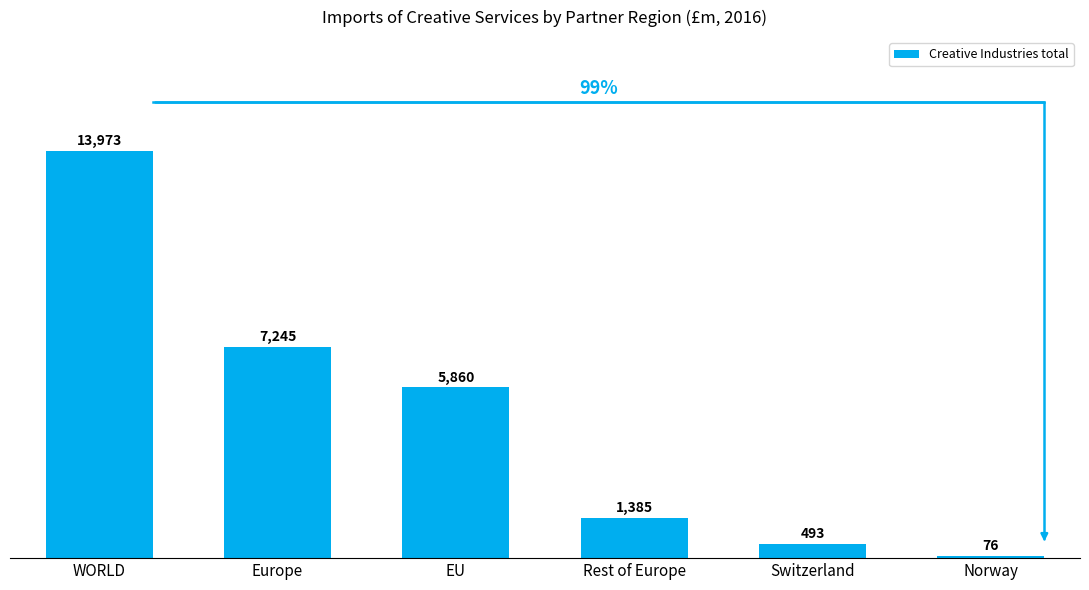

The value at Switzerland is 492.9. True or false?

True